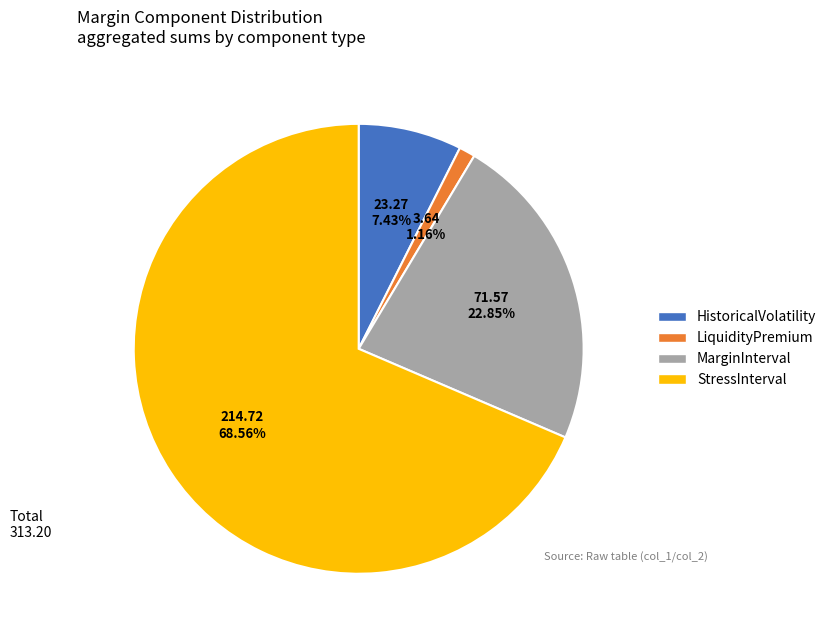

What is the smallest slice in the pie chart?

LiquidityPremium